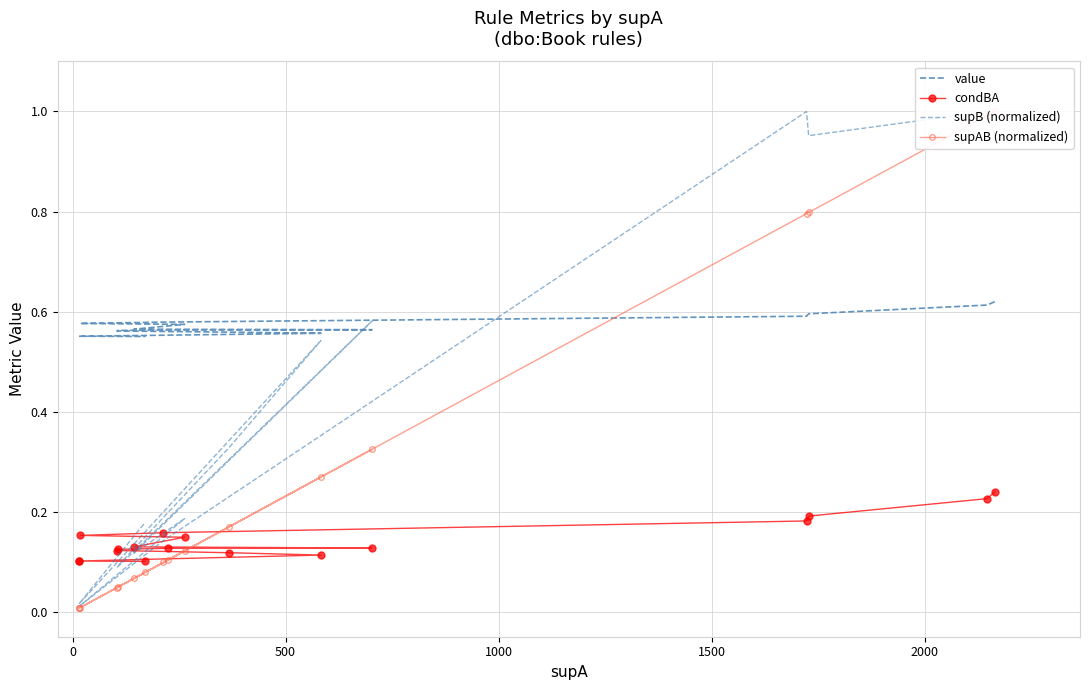

What are all the series names shown in the legend?

value, condBA, supB (normalized), supAB (normalized)